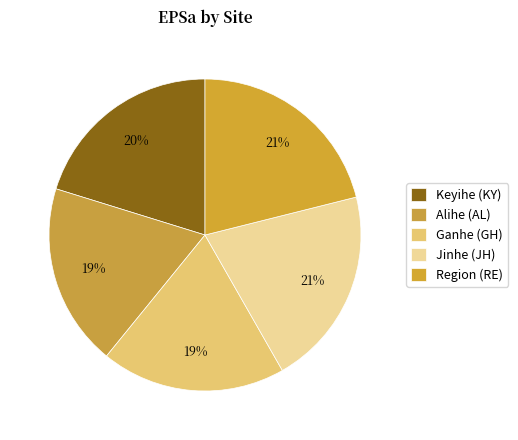

How many segments does this pie chart have?

5